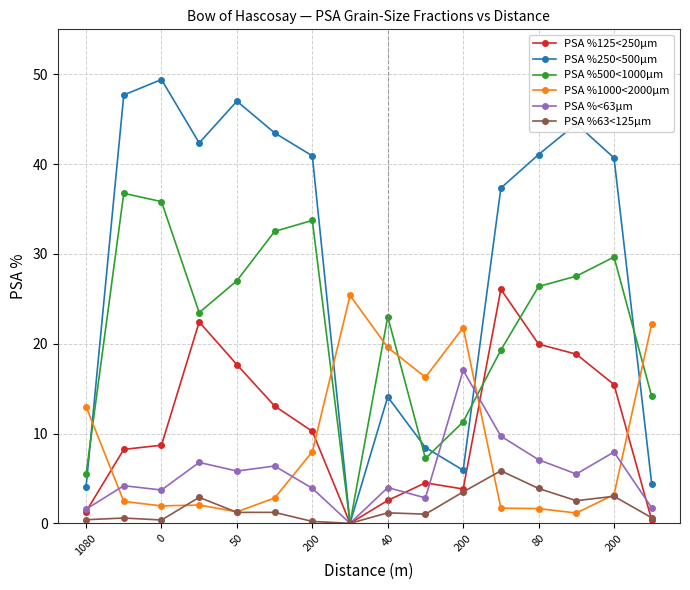

Which series has the widest spread of values?

PSA %250<500µm